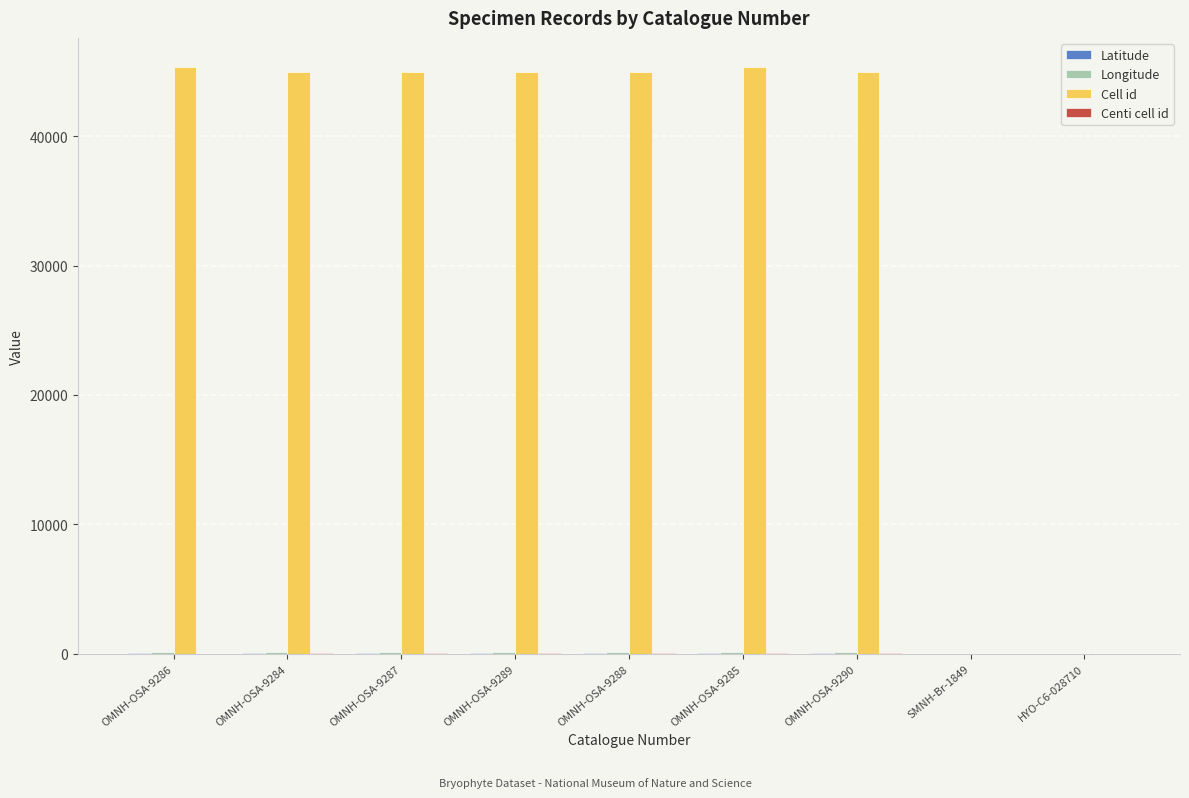

Which series has the largest total across all categories?

Cell id